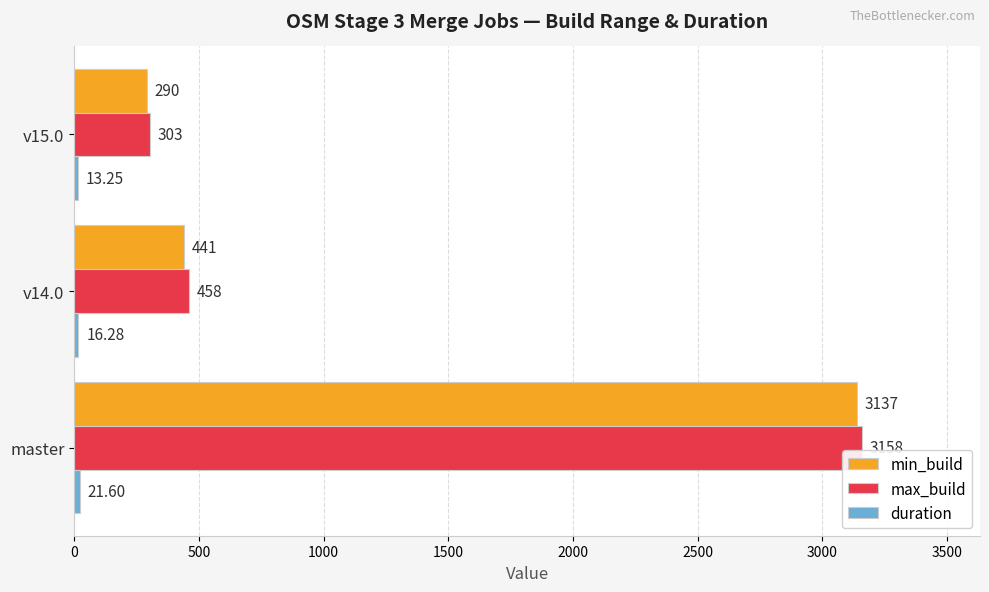

Which series has the largest total across all categories?

max_build